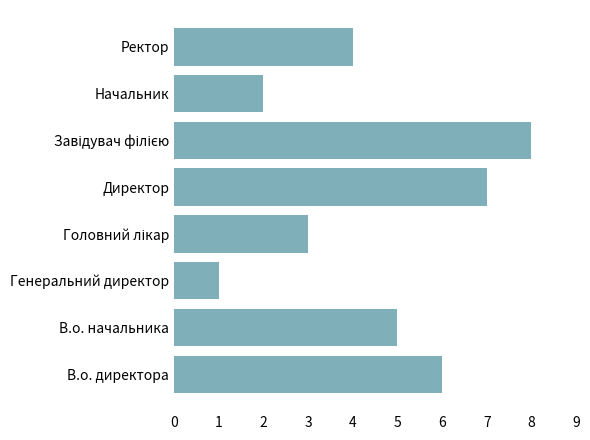

What is the greatest value displayed?

8